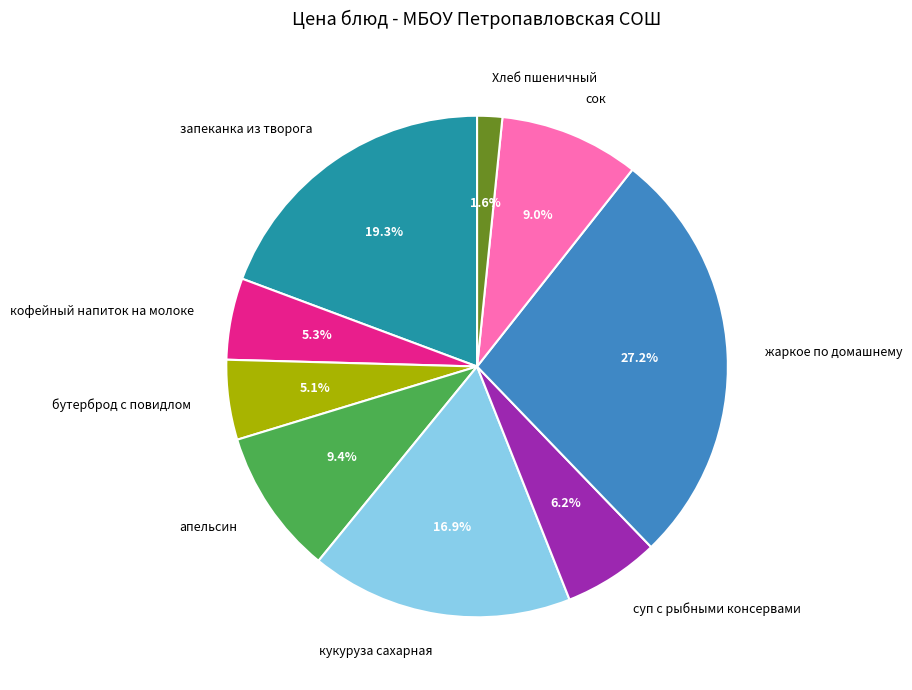

Combined, do жаркое по домашнему and кофейный напиток на молоке account for over 50%?

No